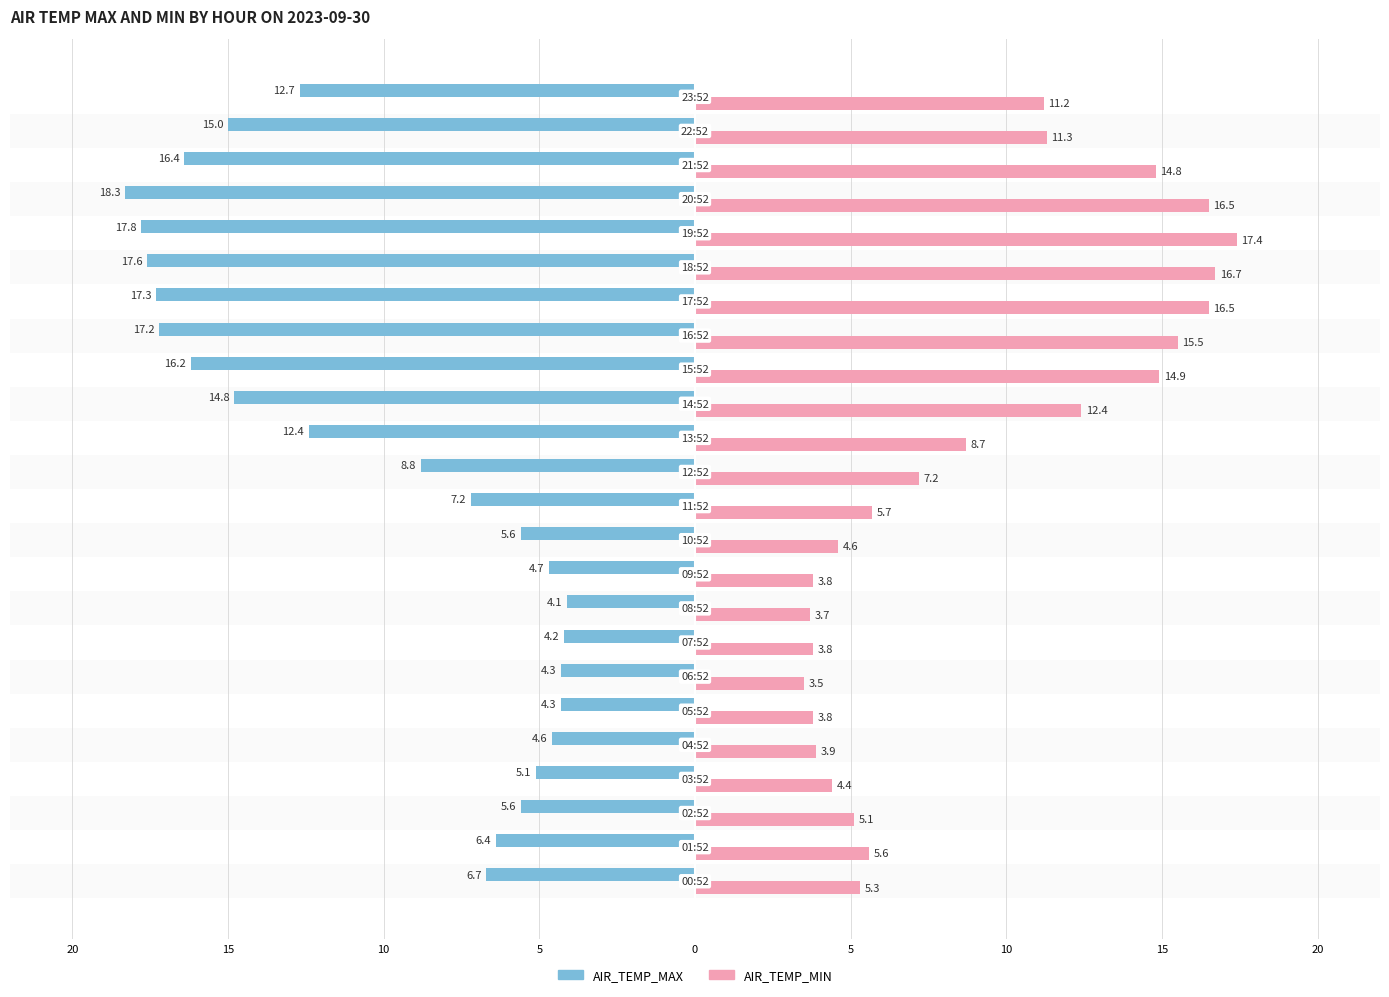

What are all the series names shown in the legend?

AIR_TEMP_MAX, AIR_TEMP_MIN